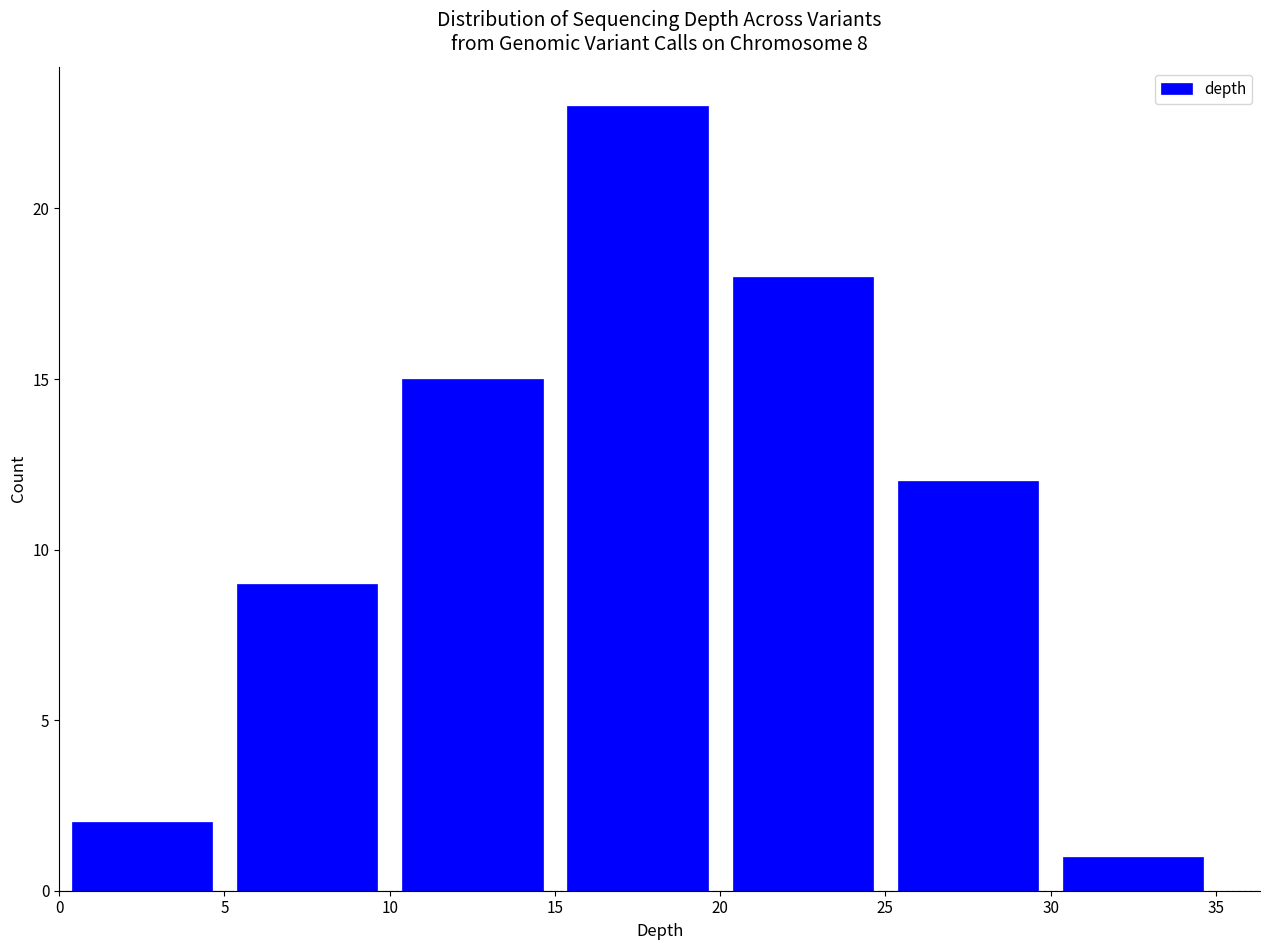

Over which range of the x-axis is the bar tallest?

15 to 20